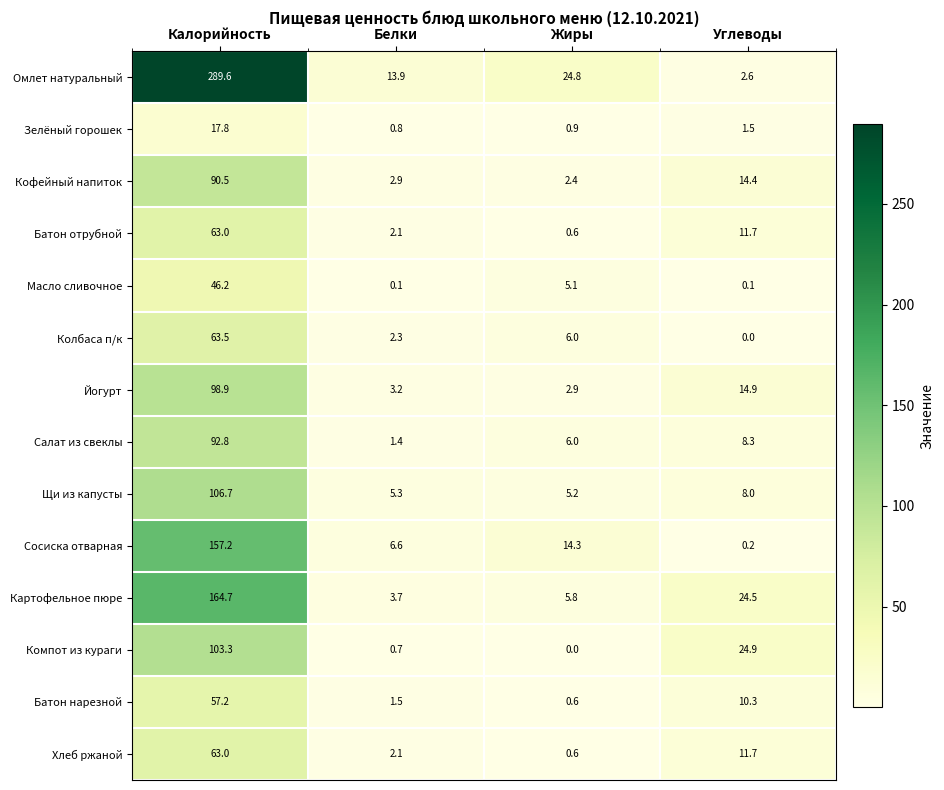

At which label is Батон нарезной closest to 28?

Углеводы